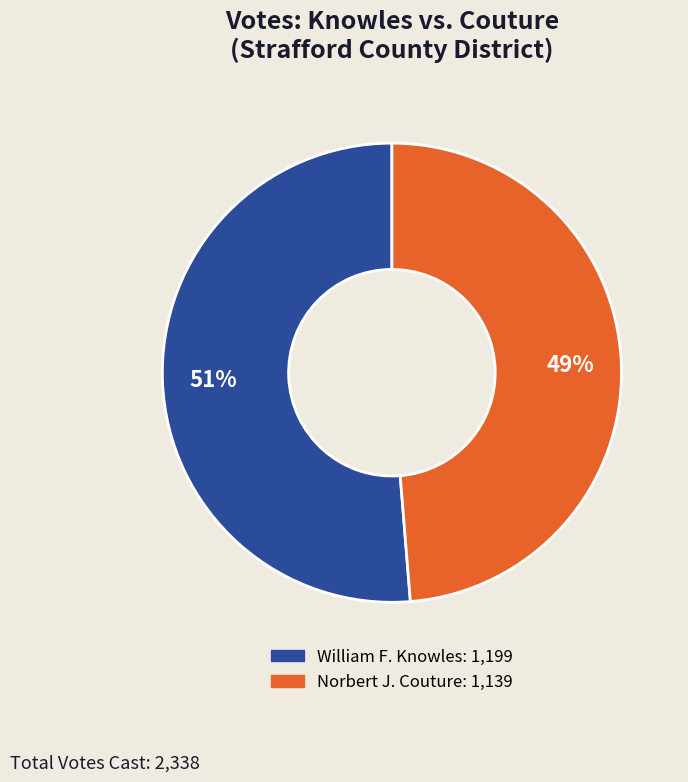

Does any single category account for the majority?

Yes